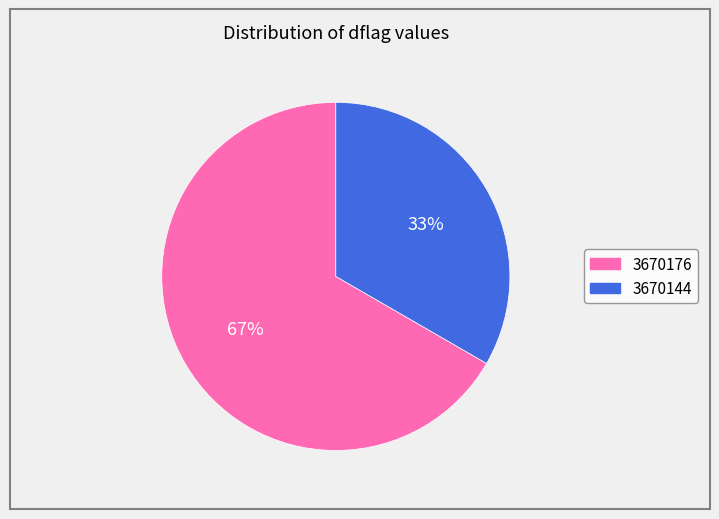

Between 3670144 and 3670176, which is larger?

3670176